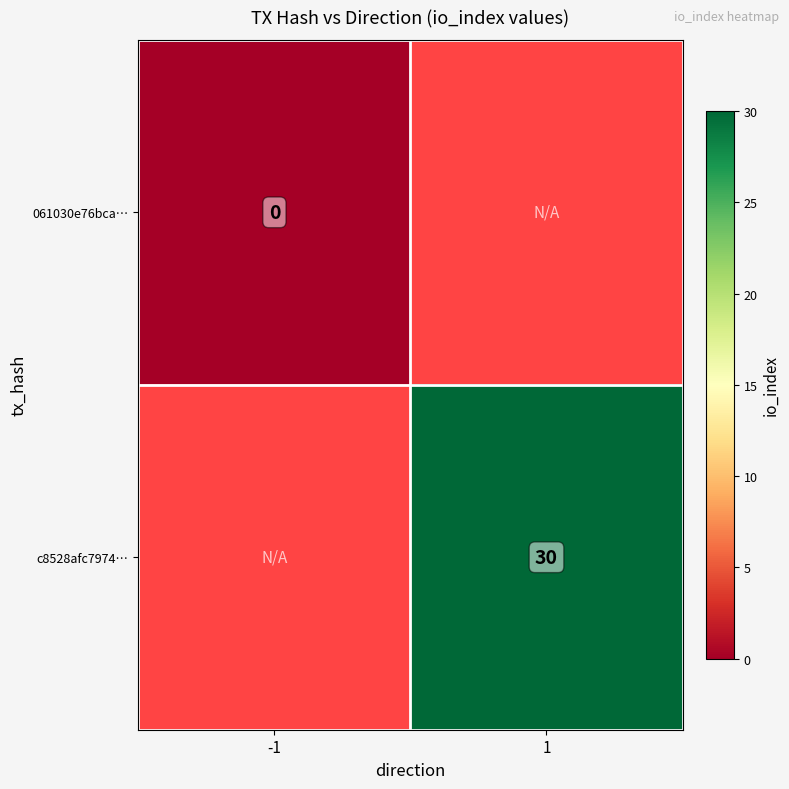

What is the greatest value displayed?

30.0